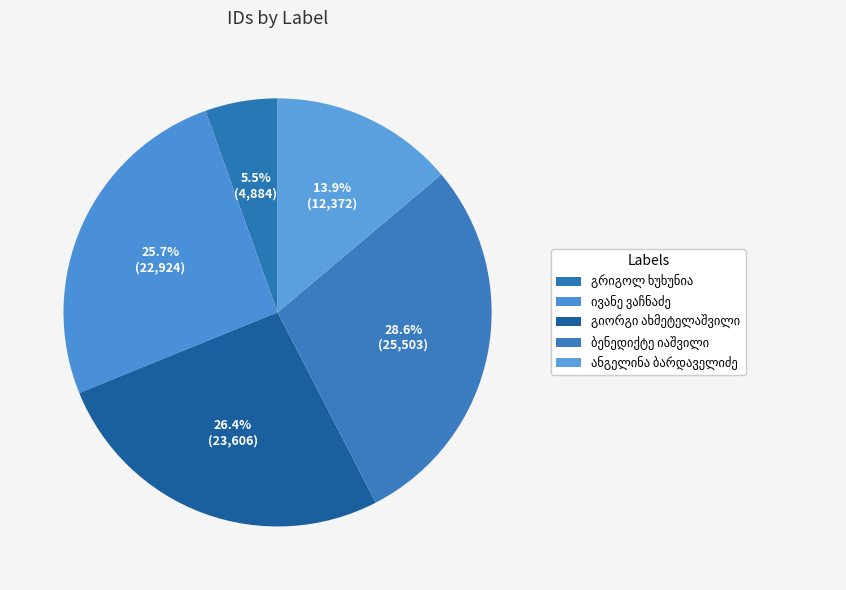

Is it true that ანგელინა ვარდენის ასული ბარდაველიძე is 14% of the pie?

True